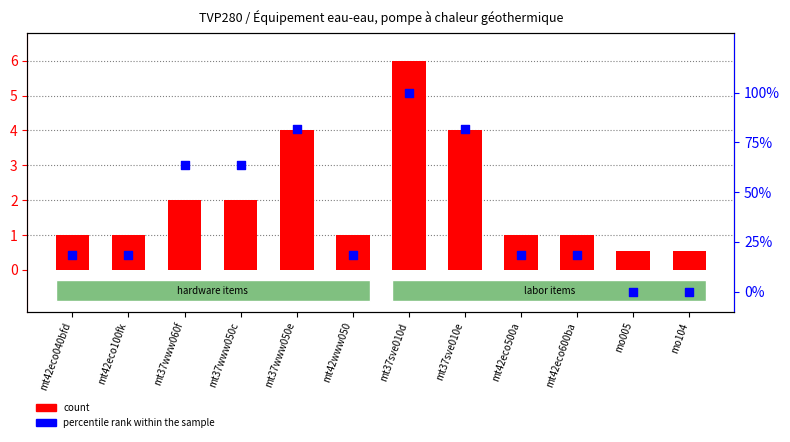

Which series has the largest Y range (max minus min)?

percentile rank within the sample